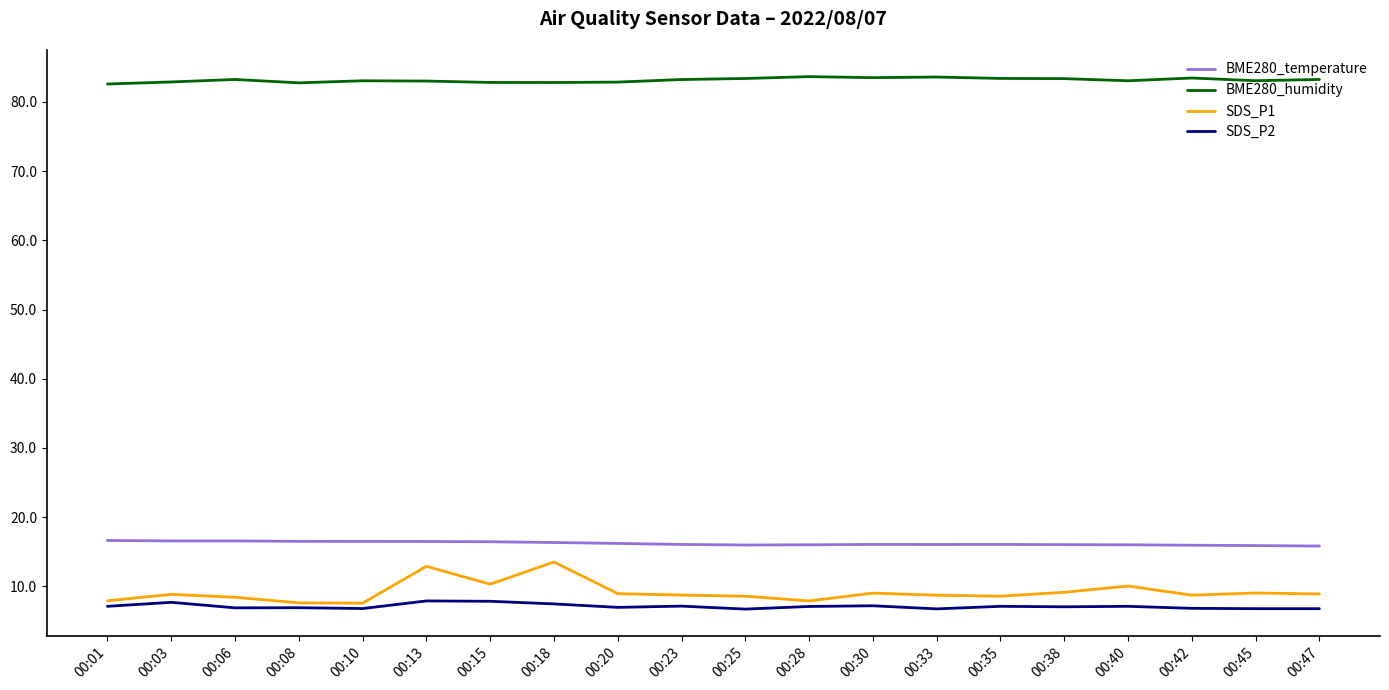

Is the value of BME280_temperature at 00:47 greater than the value of SDS_P1 at 00:13?

Yes